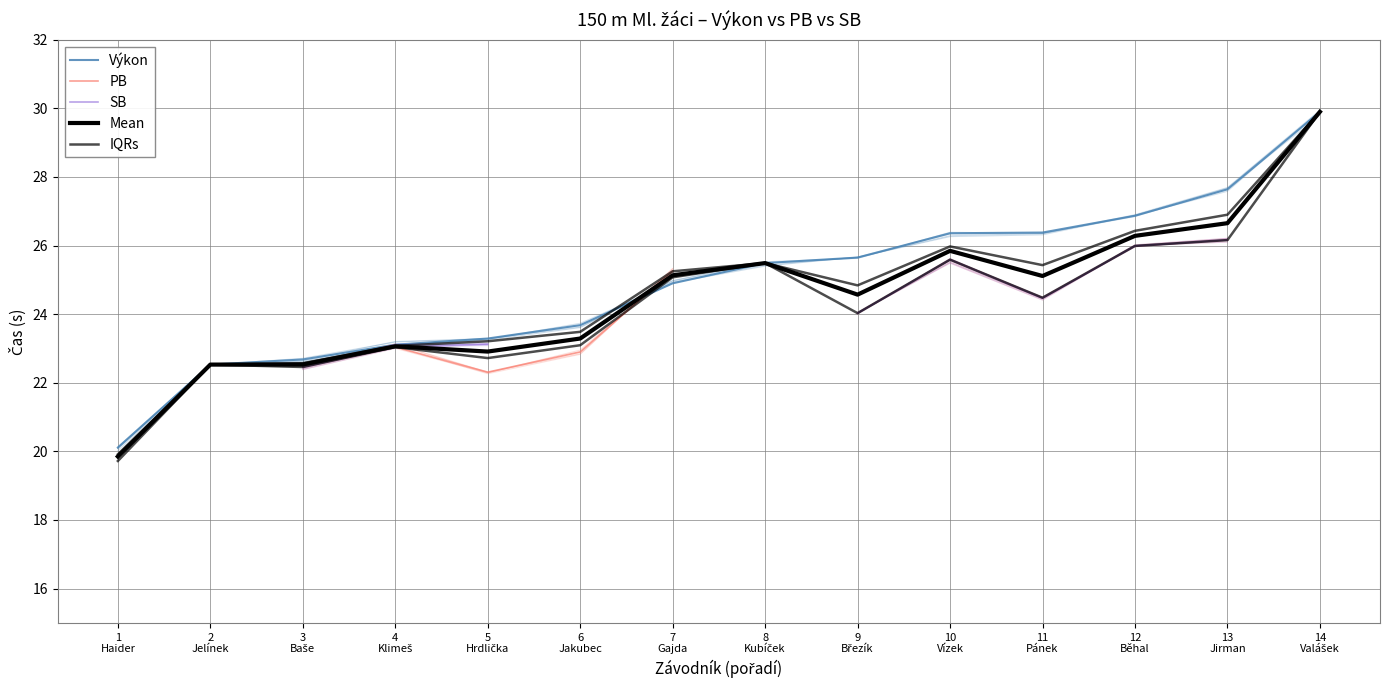

What is the difference between the second highest and second lowest values in the IQRs series?

4.4